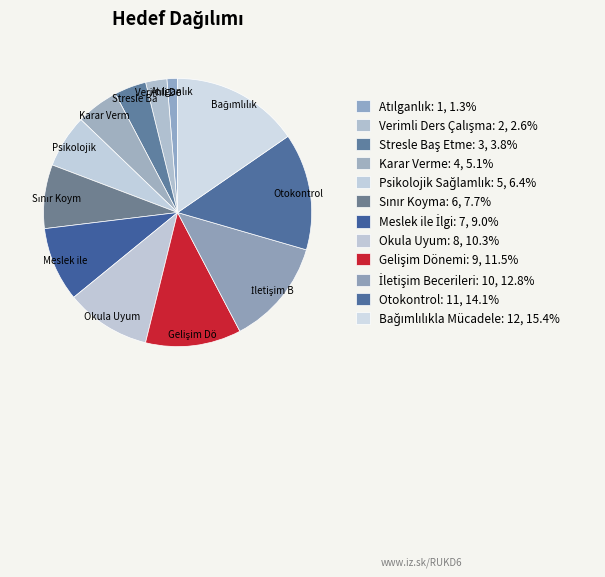

How many segments does this pie chart have?

12